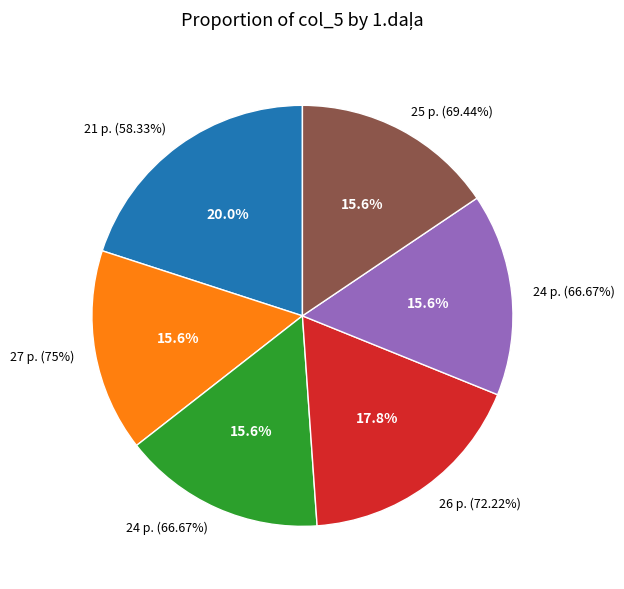

To the nearest percent, what is the average slice percentage?

17%